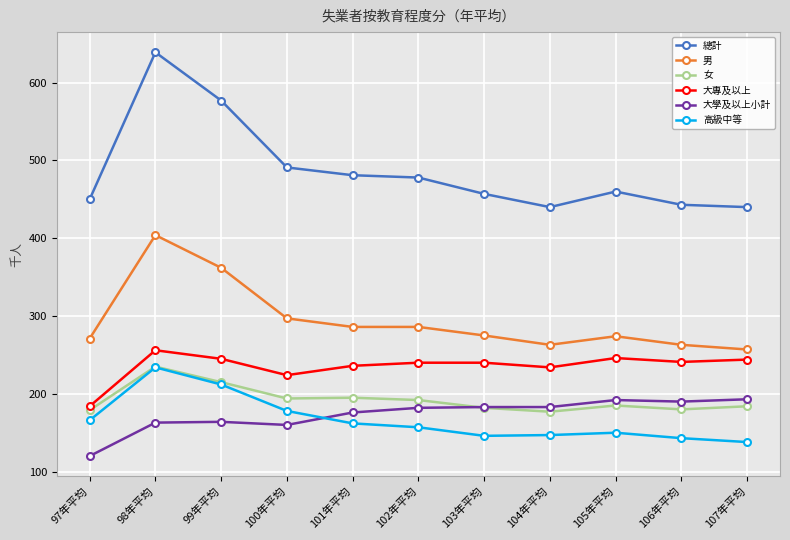

What value does the 大學及以上小計 series have at 103年平均, to the nearest 10?

180